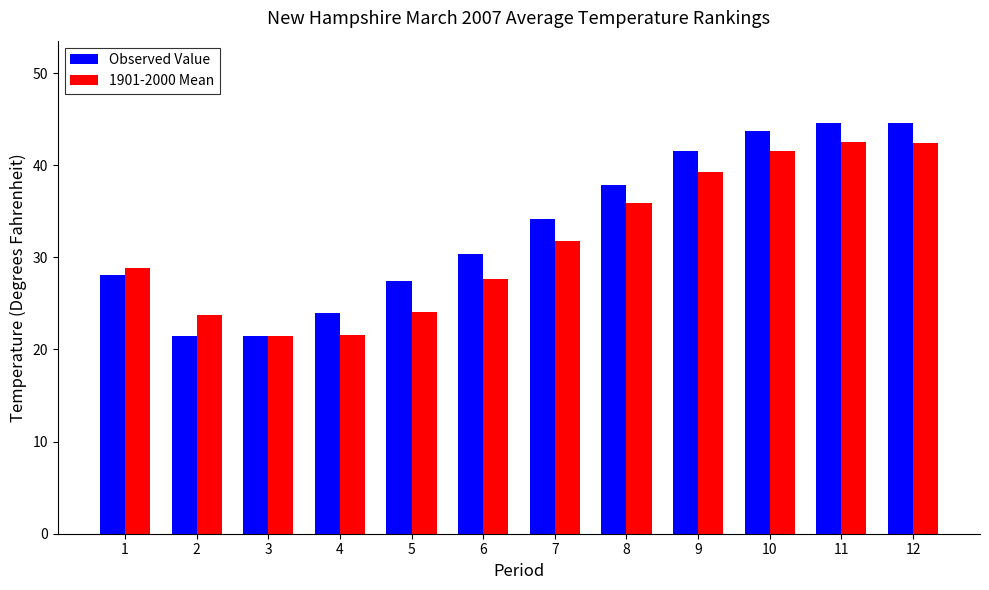

What is the difference between the second highest and minimum values in the Observed Value series?

23.1